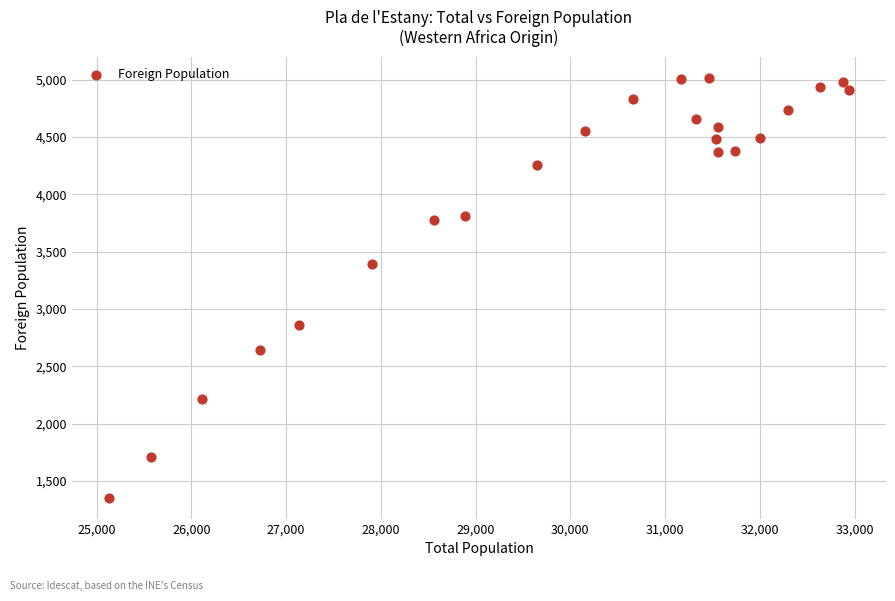

What Y value in the scatter plot is closest to 3186?

3388